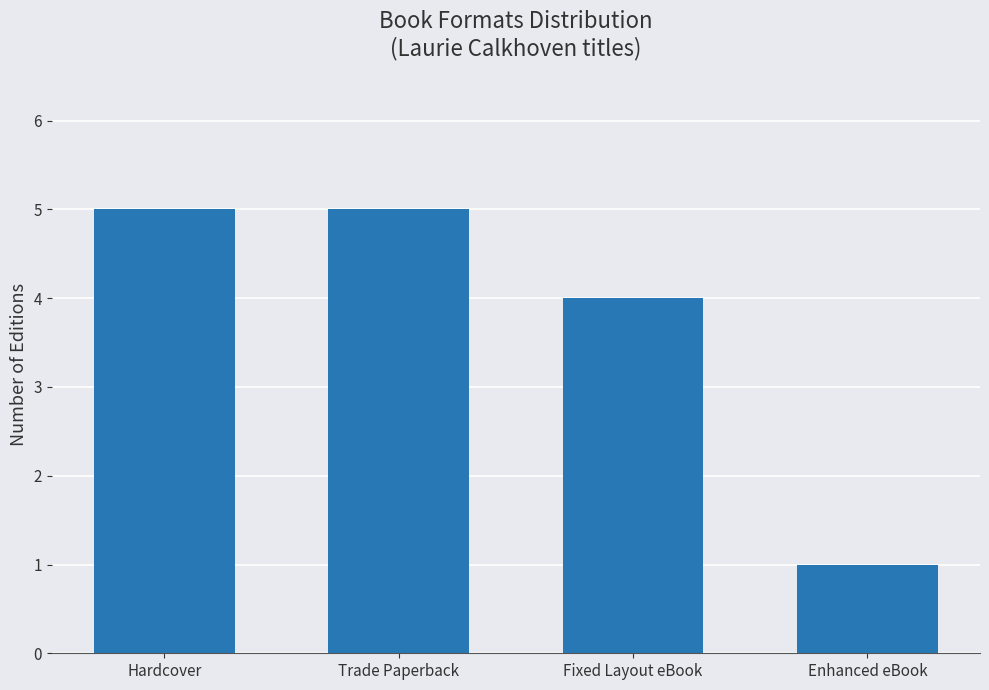

What is the sum of the values at Enhanced eBook and Trade Paperback?

6